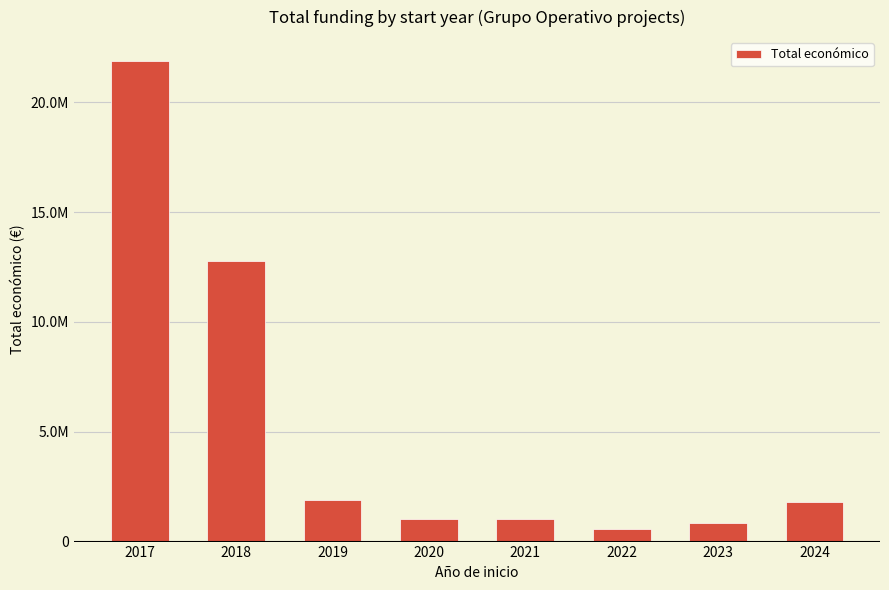

What is the change in value from 2021 to 2024?

+776621